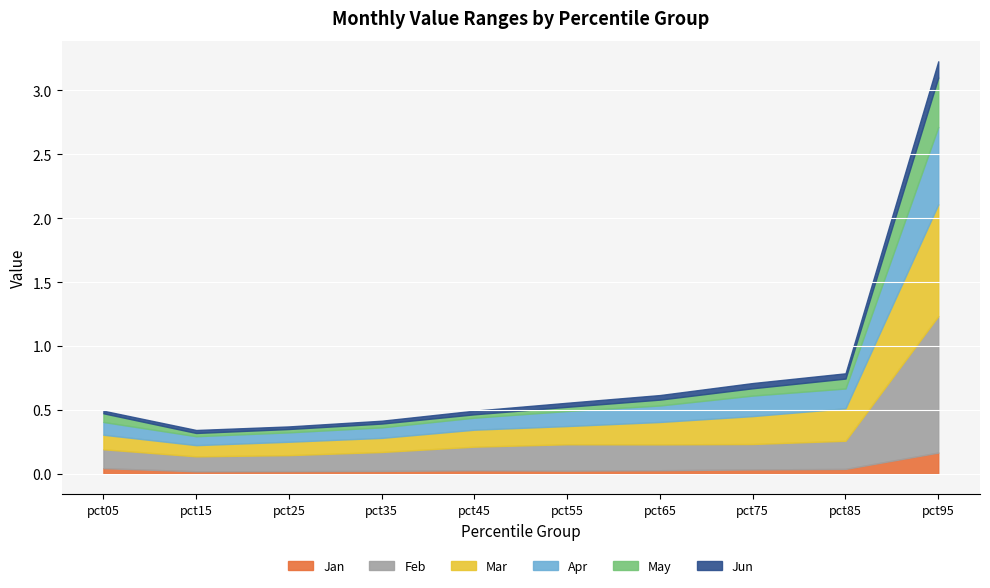

Is it true that Jun equals 0.0 at pct15?

False